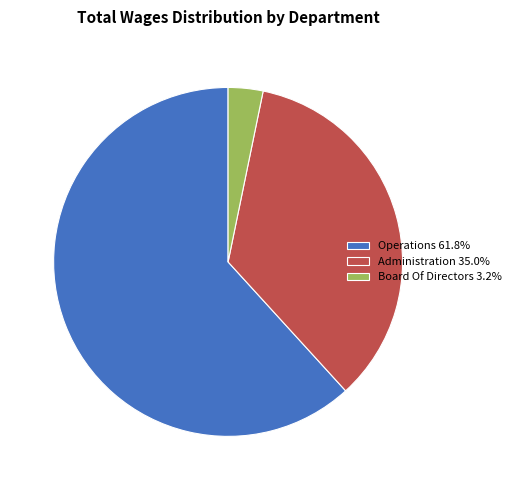

Approximately how many times larger is the value at Administration 35.0% compared to Operations 61.8%?

0.6